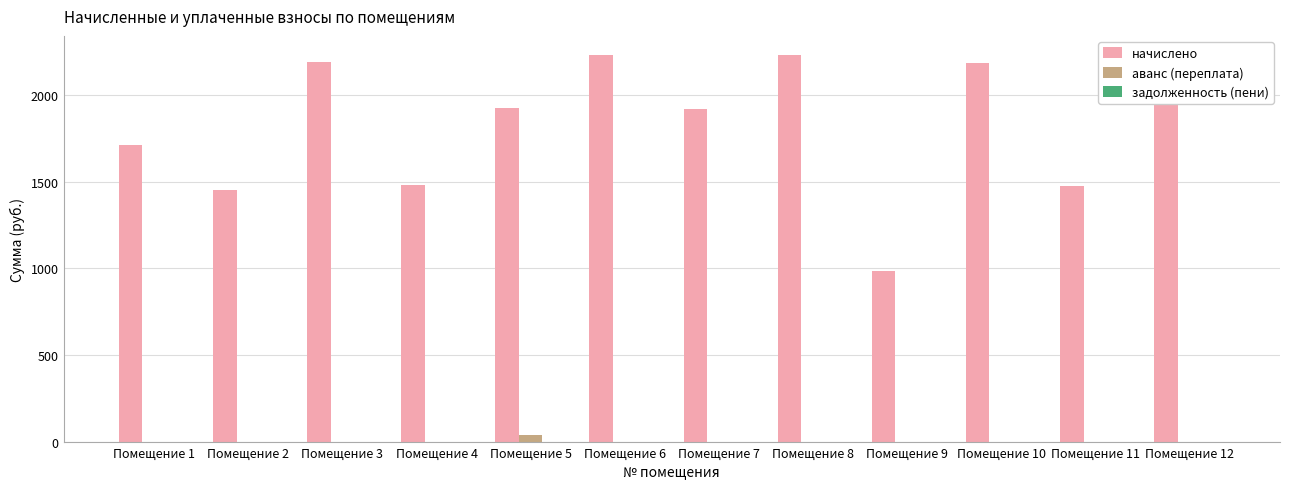

Which series changed the most between Помещение 4 and Помещение 9?

начислено